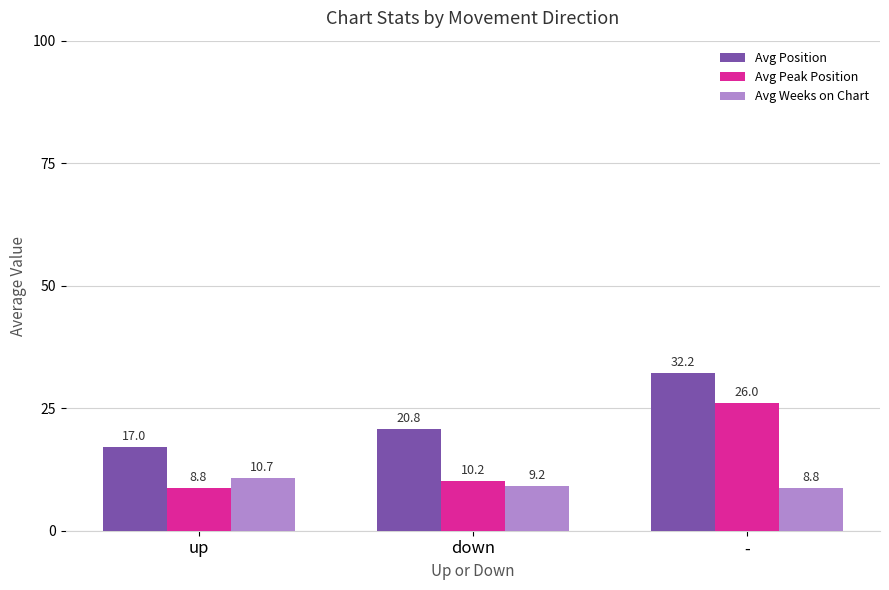

Reading right to left, extract all data points from this chart.

Avg Position: 32.2	20.8	17.0
Avg Peak Position: 26.0	10.2	8.8
Avg Weeks on Chart: 8.8	9.2	10.7